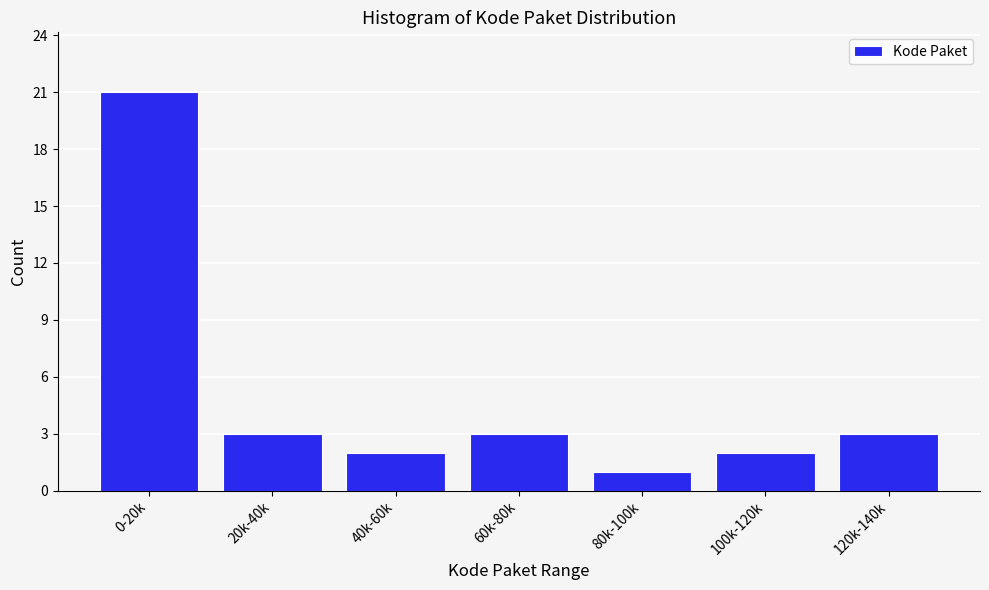

Reading left to right, list all the values displayed in this chart.

0-20k=21	20k-40k=3	40k-60k=2	60k-80k=3	80k-100k=1	100k-120k=2	120k-140k=3